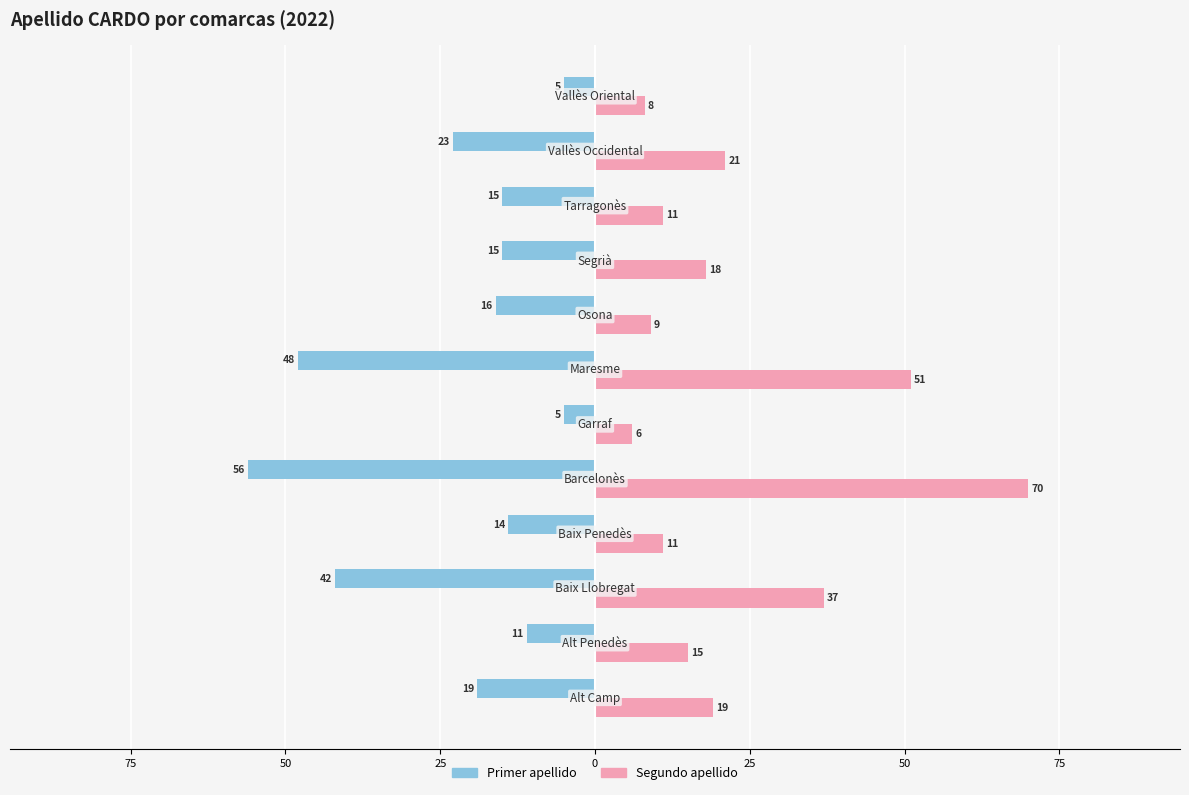

What are all the series names shown in the legend?

Primer apellido, Segundo apellido